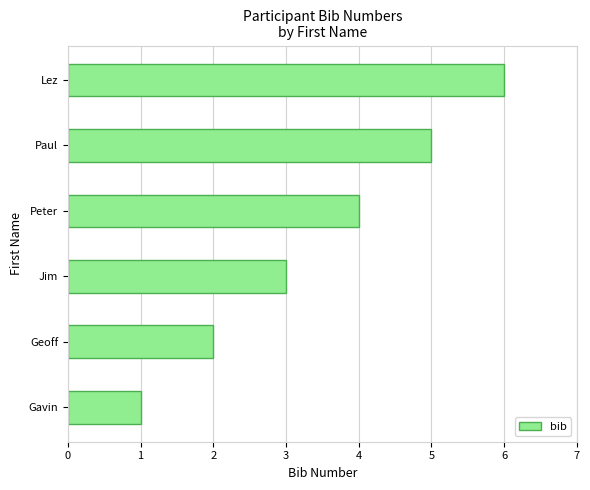

What is the approximate value at Paul?

5